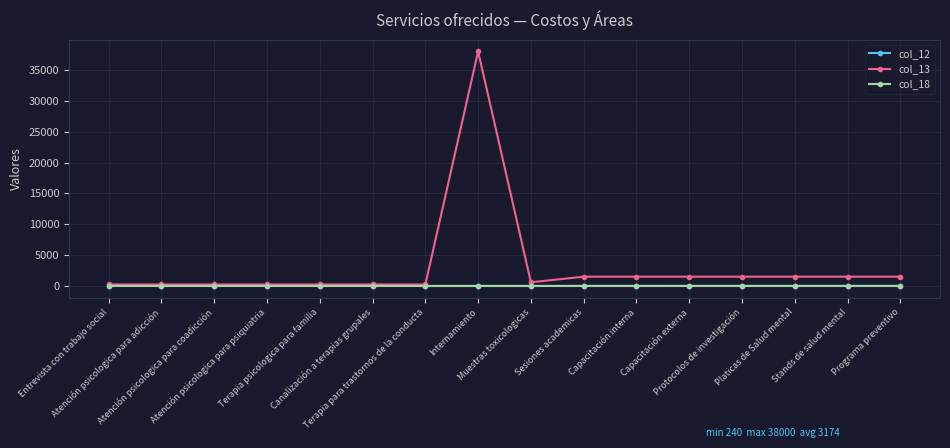

Which series has the largest total across all categories?

col_13